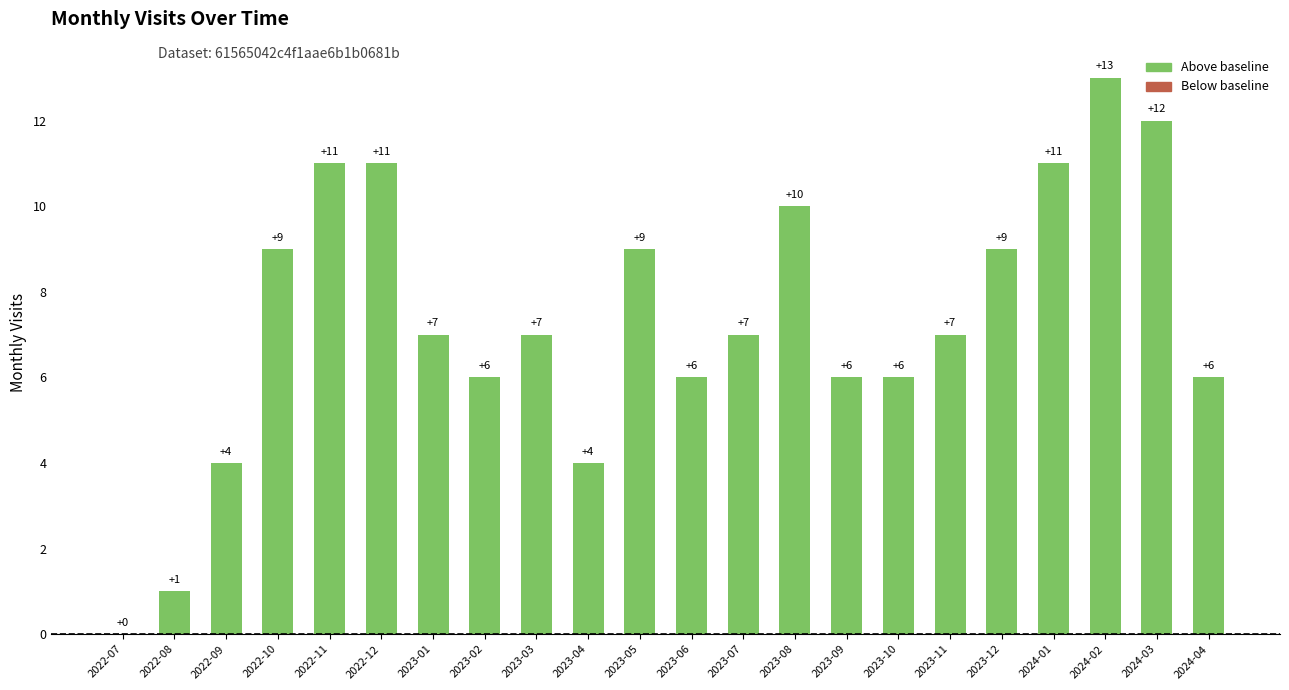

Count the number of data series in this chart.

1